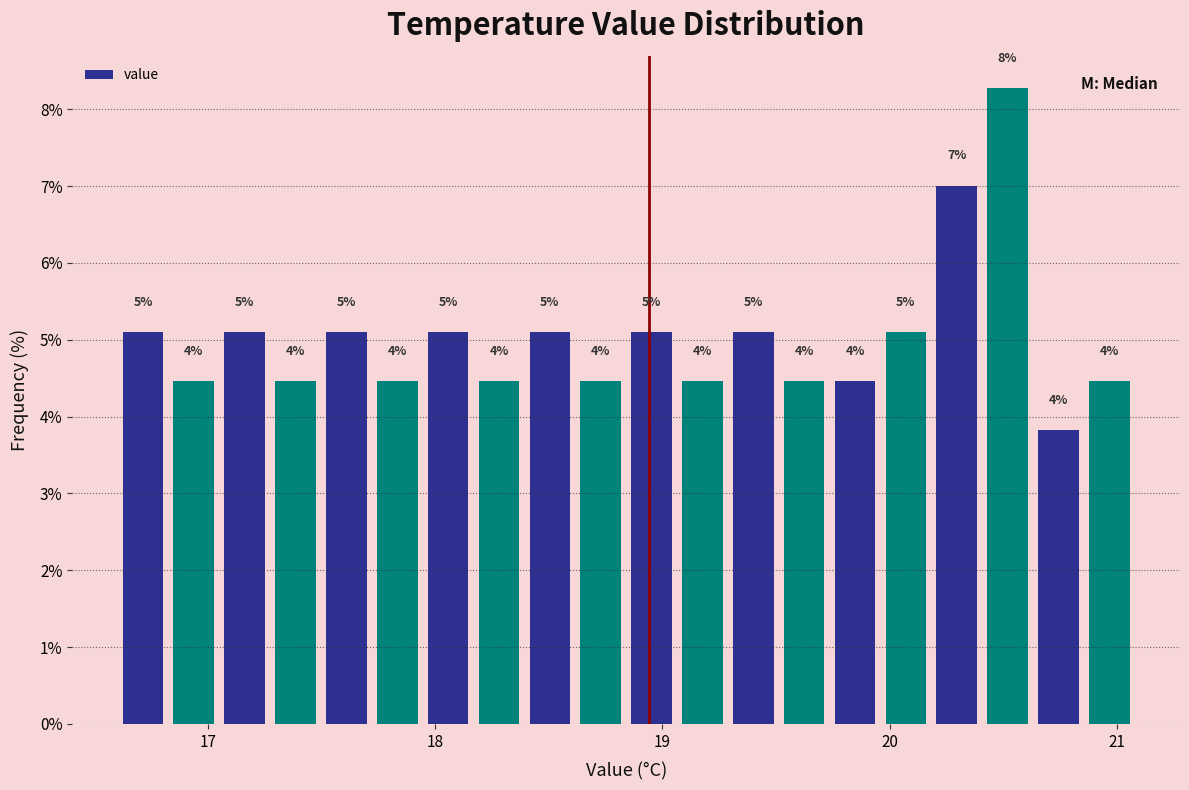

Read against the x-axis, roughly where is the centre of the tallest bar?

20.5